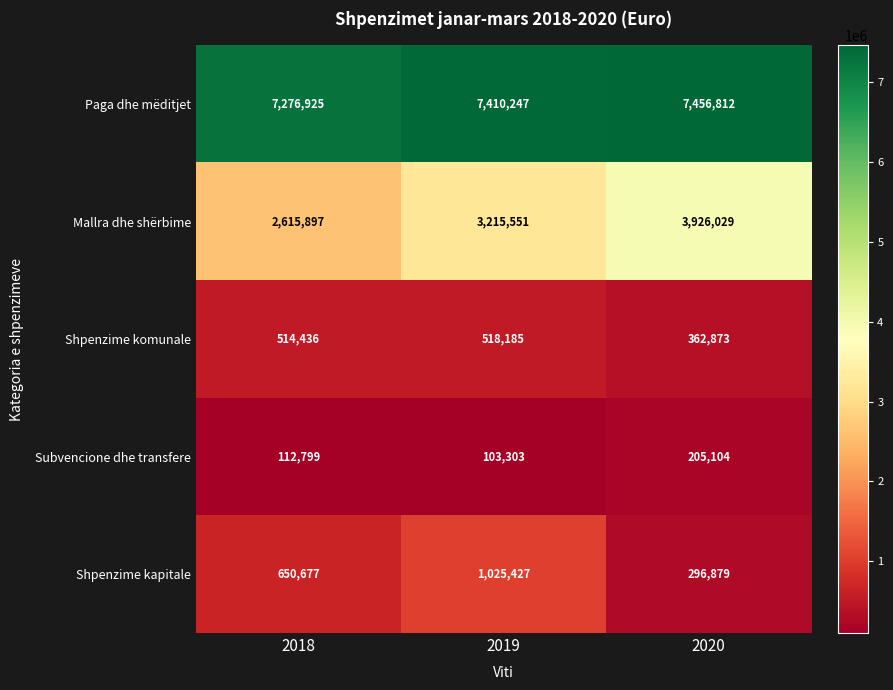

Reading right to left, what are all the values shown in this chart?

Paga dhe mëditjet: 2020=7456812	2019=7410247	2018=7276925
Mallra dhe shërbime: 2020=3926029	2019=3215551	2018=2615897
Shpenzime komunale: 2020=362873	2019=518185	2018=514436
Subvencione dhe transfere: 2020=205104	2019=103303	2018=112799
Shpenzime kapitale: 2020=296879	2019=1025427	2018=650677